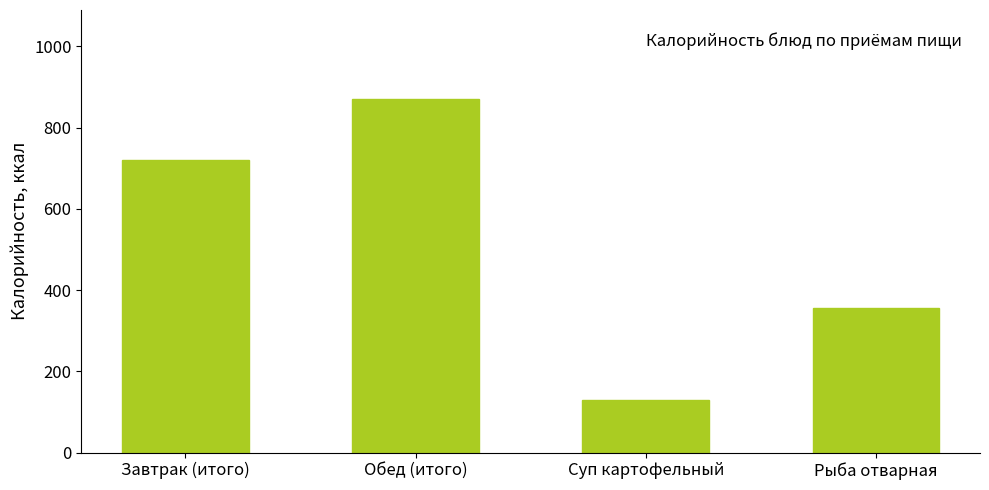

At which label is the value closest to 500?

Рыба отварная